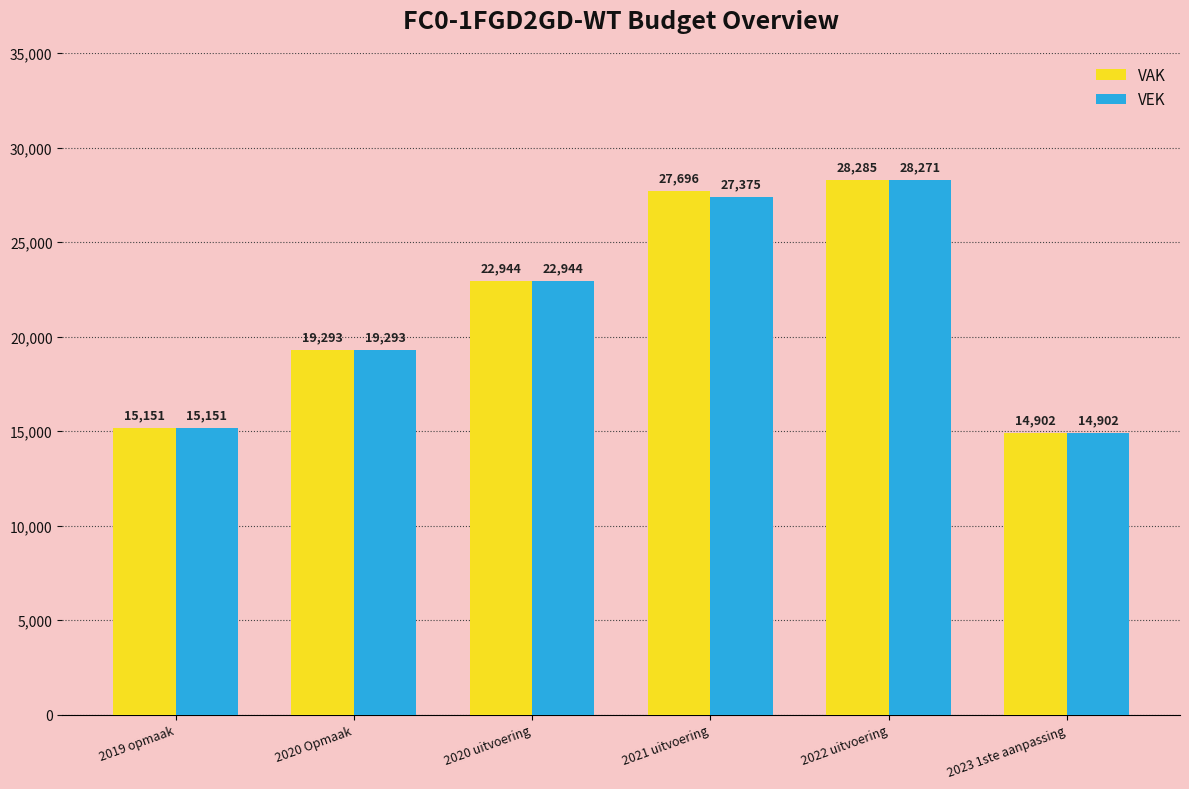

List the labels in order of VEK value, largest first.

2022 uitvoering, 2021 uitvoering, 2020 uitvoering, 2020 Opmaak, 2019 opmaak, 2023 1ste aanpassing